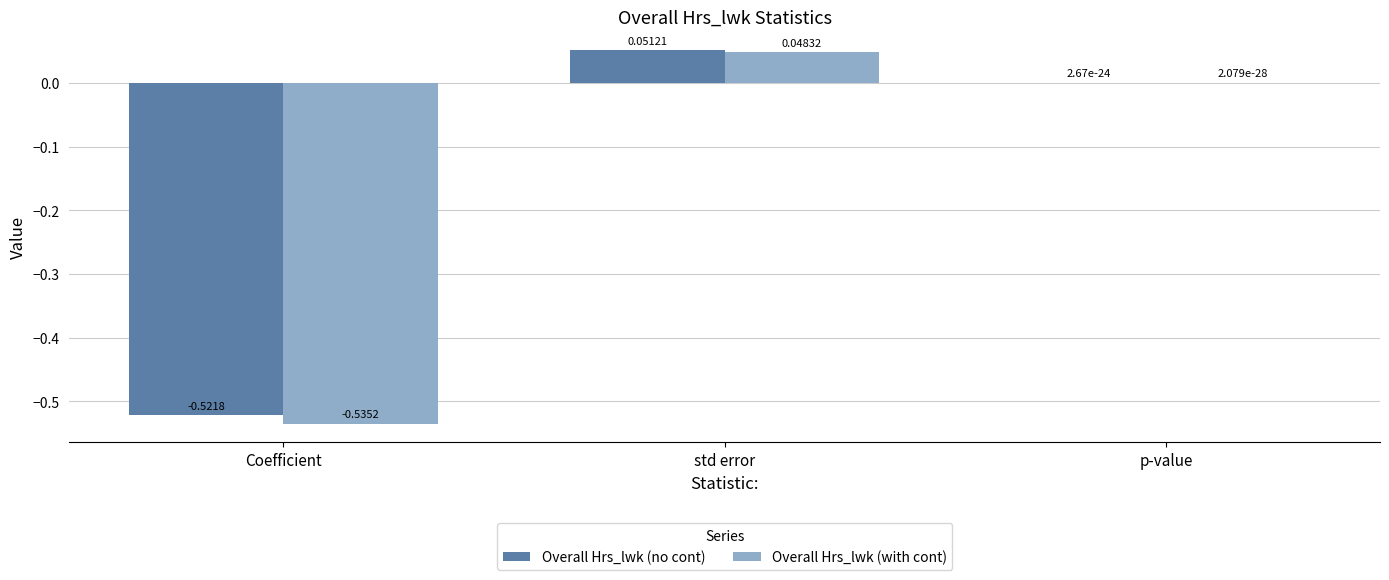

Where is Overall Hrs_lwk (no cont) nearest to the value 0?

p-value